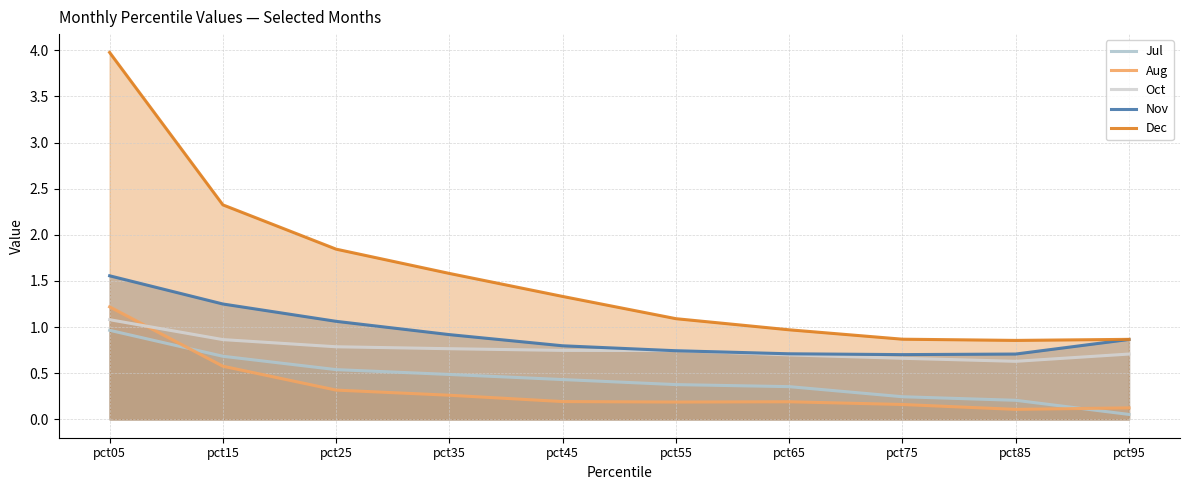

What is the difference between the maximum and minimum values in the Jul series?

0.9